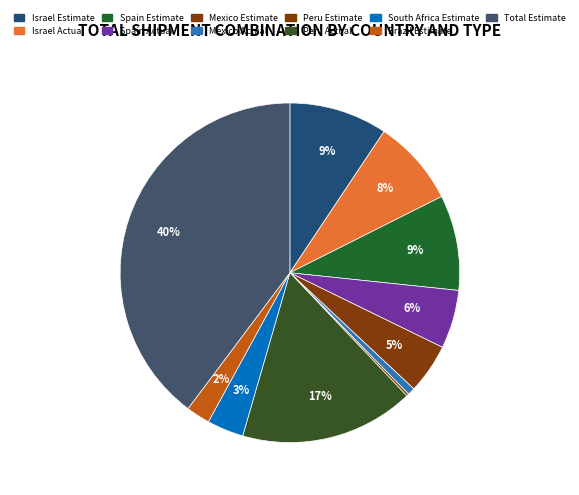

How many slices are in this pie chart?

11